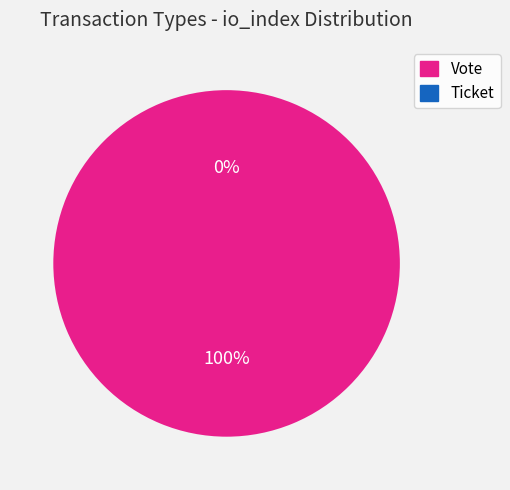

To the nearest percent, what is the average slice percentage?

50%